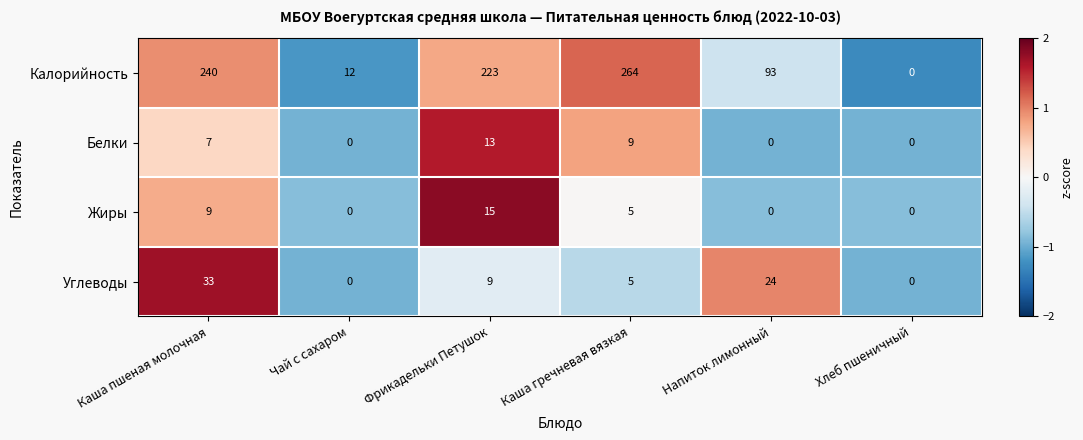

What is the total value across all series at Каша гречневая вязкая?

283